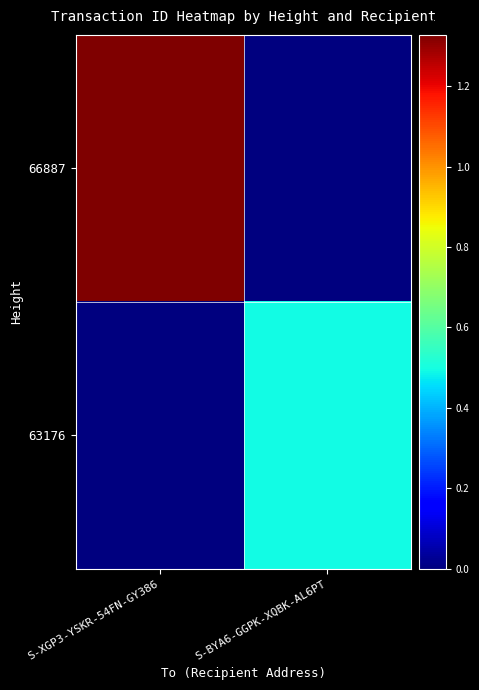

What is the greatest value displayed?

13274892161136060416